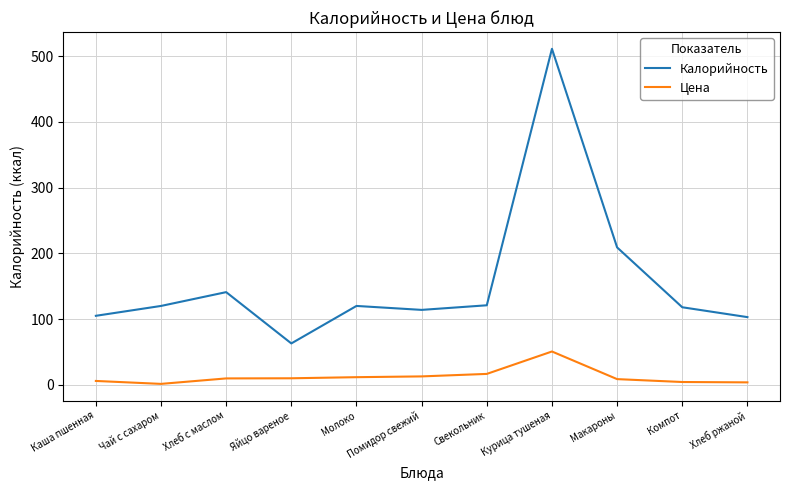

What is the difference between the highest and lowest values at Курица тушеная?

460.3